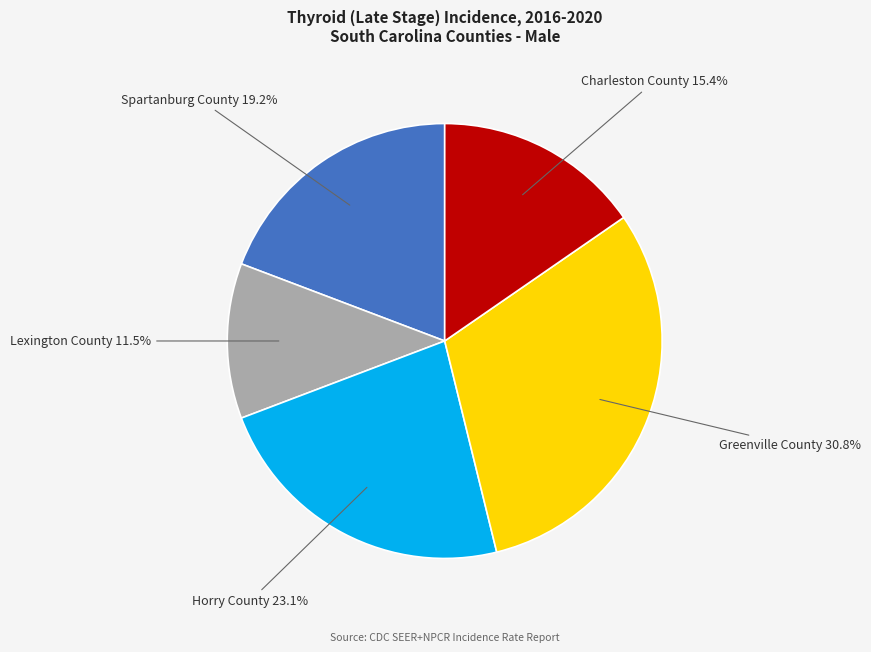

Is there a majority slice in this chart?

No